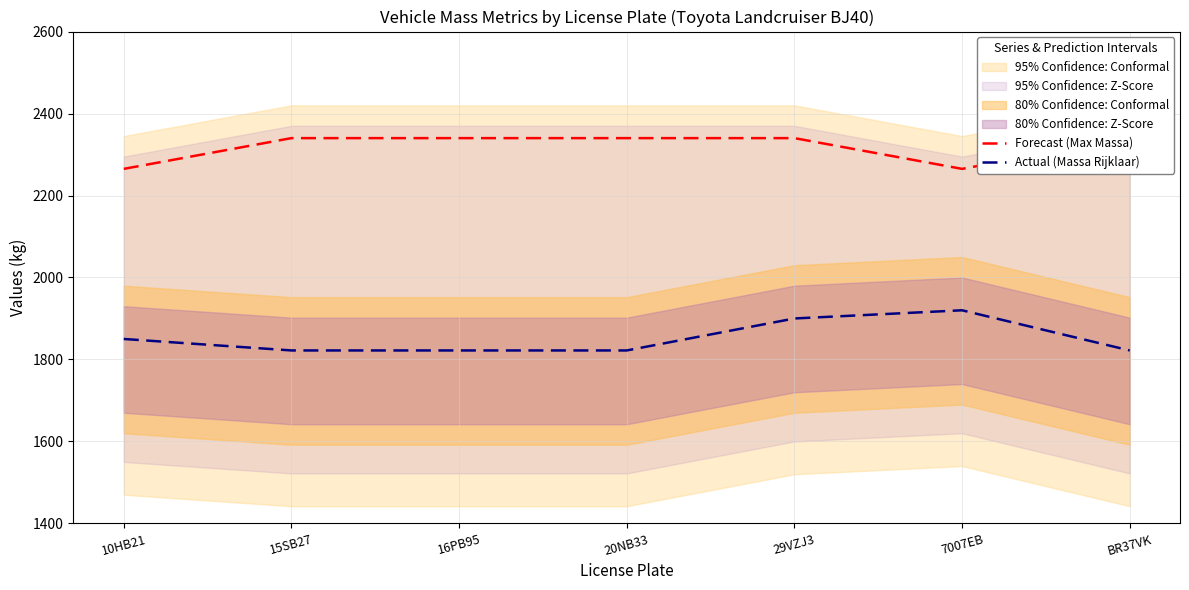

True or false: Actual (Massa Rijklaar) and Forecast (Max Massa) cross at least once.

False